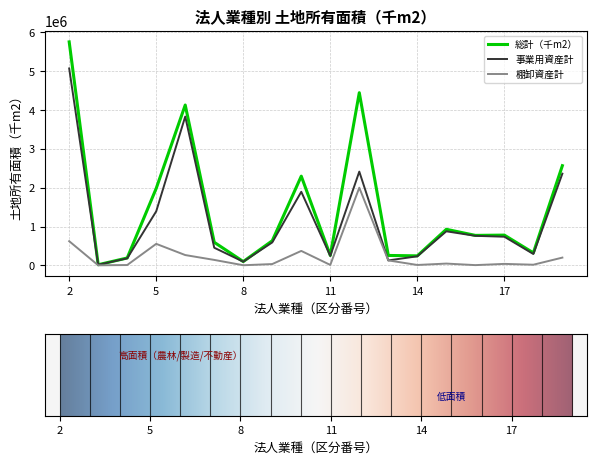

What is the minimum value shown in the chart?

705